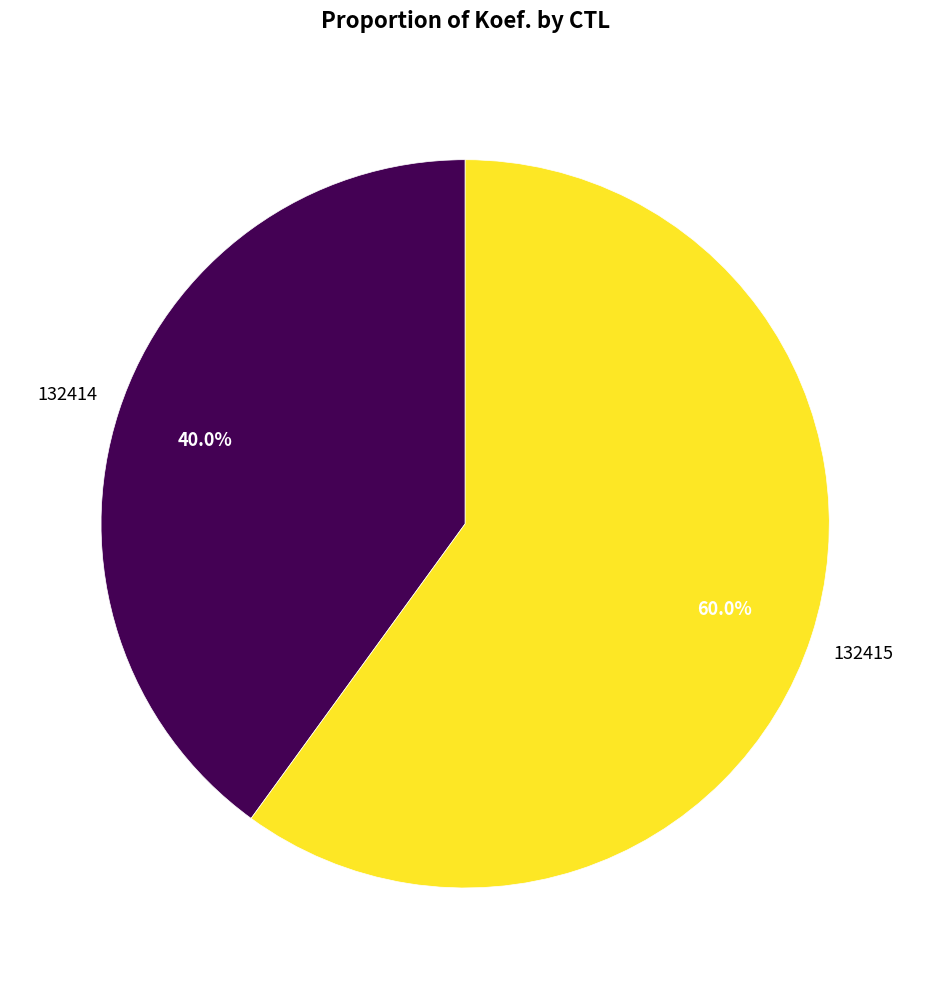

Which category accounts for the majority?

132415